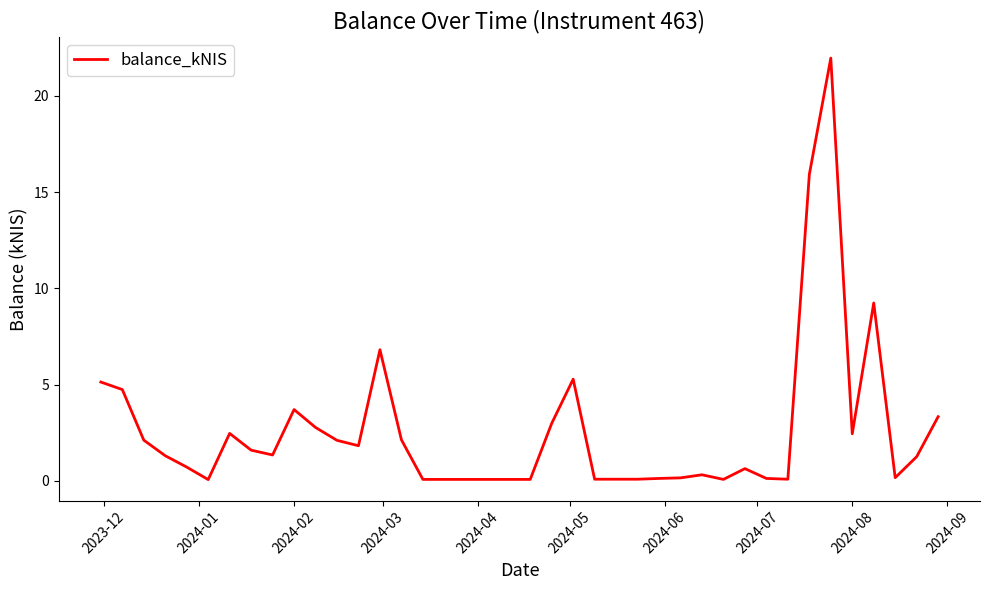

What is the difference between the maximum and minimum values?

21.9